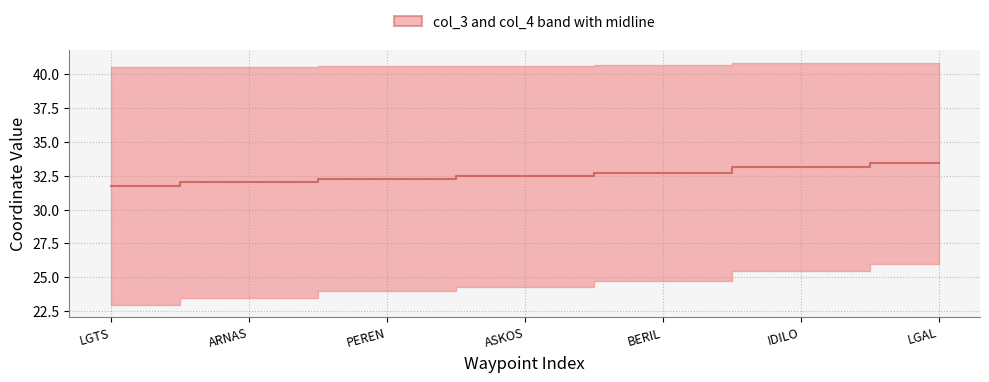

What is the sum of the values at BERIL and ASKOS?

65.2